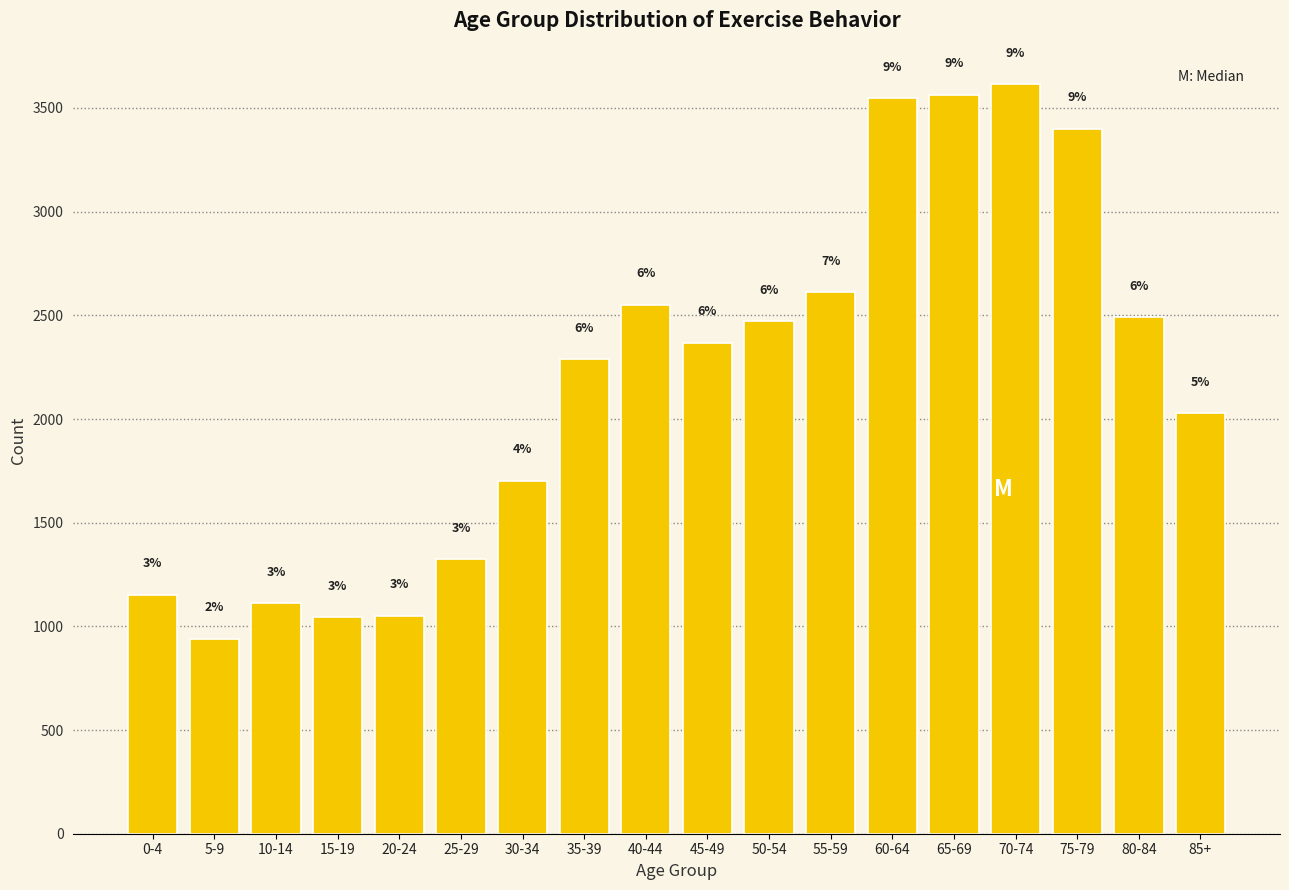

At which label is Exercising closest to 1430?

85+